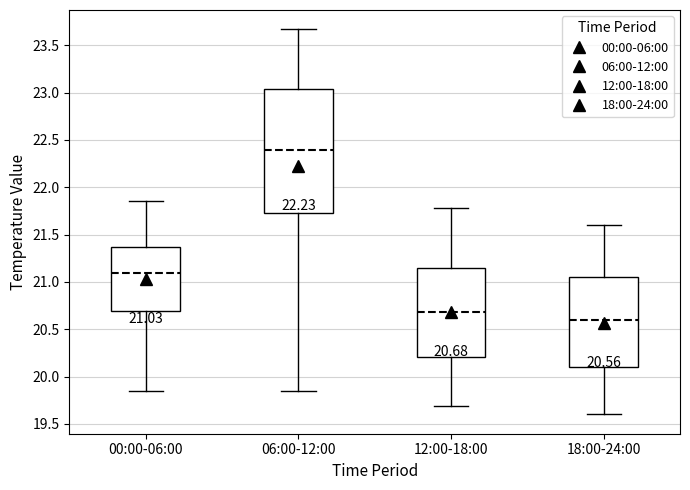

Comparing the boxes themselves (not the whiskers), which one is the tallest?

06:00-12:00